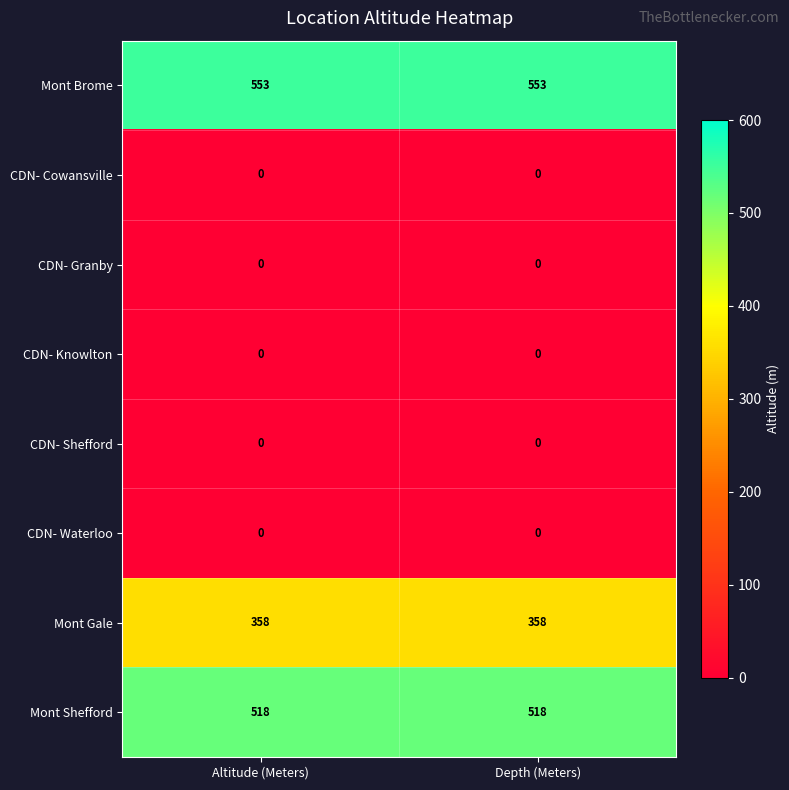

What is the greatest value displayed?

553